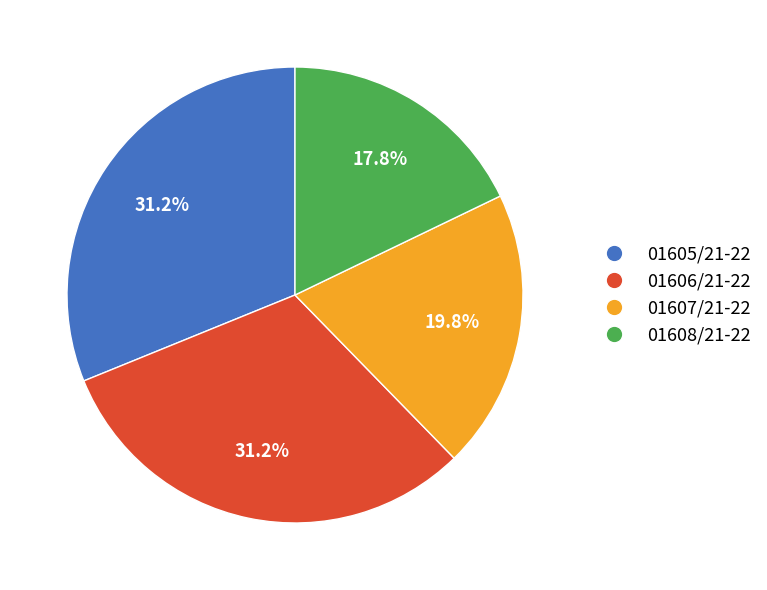

What percentage is the 01605/21-22 slice, to the nearest percent?

31%